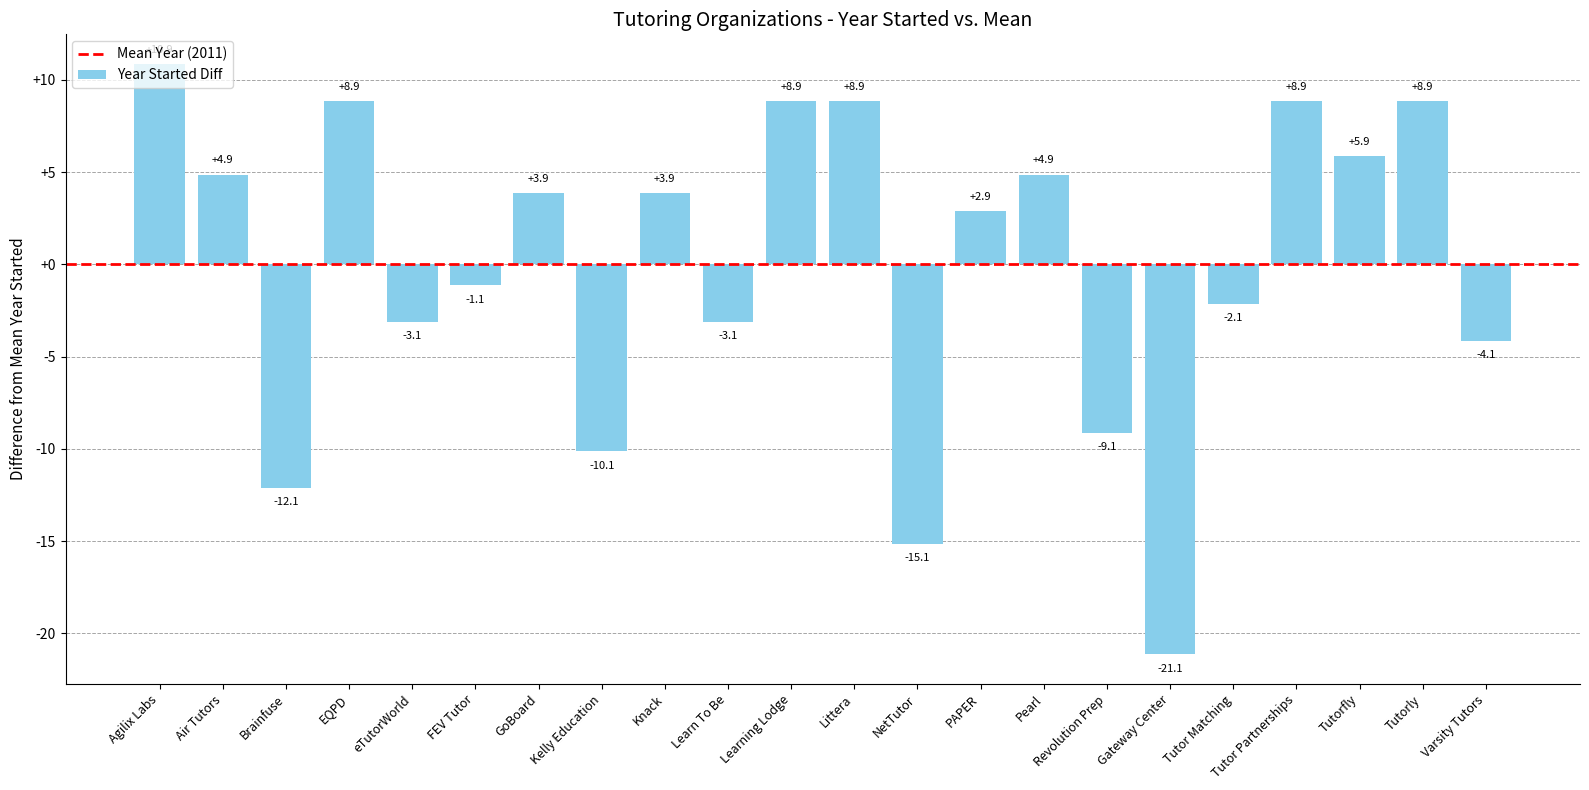

Reading right to left, transcribe all the data shown in this chart.

-4.1	8.9	5.9	8.9	-2.1	-21.1	-9.1	4.9	2.9	-15.1	8.9	8.9	-3.1	3.9	-10.1	3.9	-1.1	-3.1	8.9	-12.1	4.9	10.9